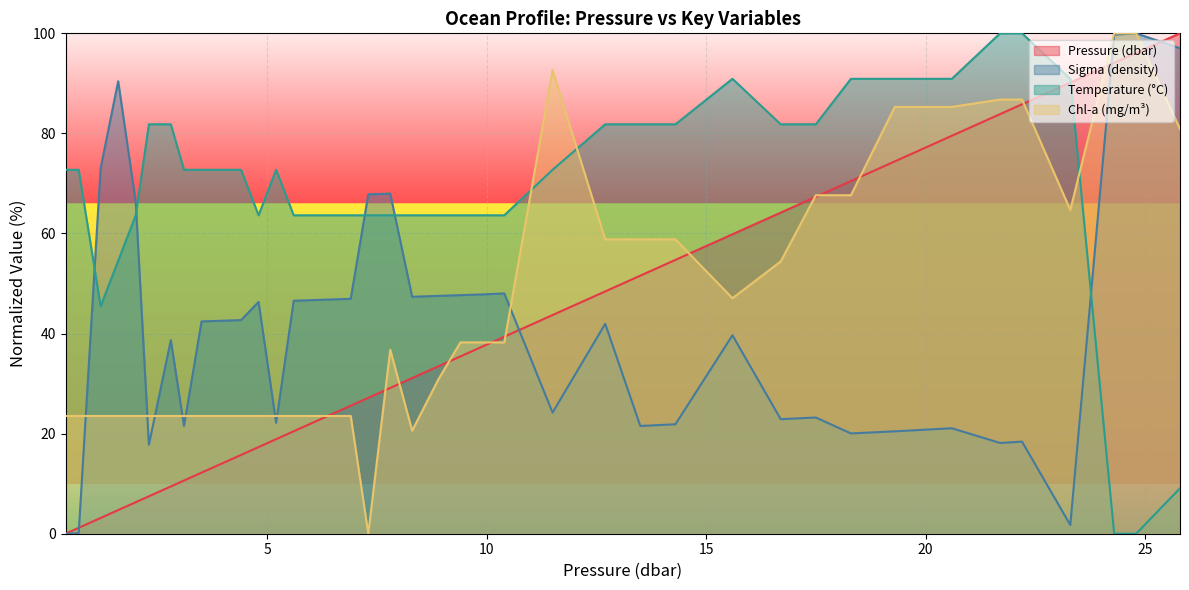

True or false: sigma has a value of 24.4 at 7.8.

False